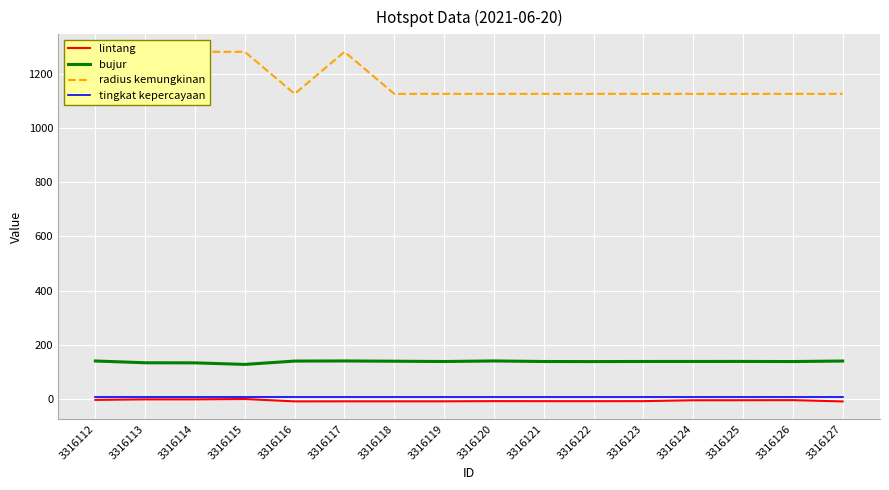

Reading right to left, list all the values displayed in this chart.

lintang: -8.5	-3.7	-4.0	-4.1	-7.4	-7.5	-7.5	-7.4	-8.0	-8.0	-8.0	-8.3	0.5	-0.8	-0.8	-2.8
bujur: 140.4	138.6	138.9	138.9	138.8	138.5	138.7	140.7	138.7	139.8	140.7	140.3	128.0	133.7	134.0	140.6
radius kemungkinan: 1125.0	1125.0	1125.0	1125.0	1125.0	1125.0	1125.0	1125.0	1125.0	1125.0	1280.0	1125.0	1280.0	1280.0	1125.0	1125.0
tingkat kepercayaan: 8.0	8.0	8.0	8.0	8.0	8.0	8.0	8.0	8.0	8.0	8.0	8.0	8.0	8.0	8.0	8.0